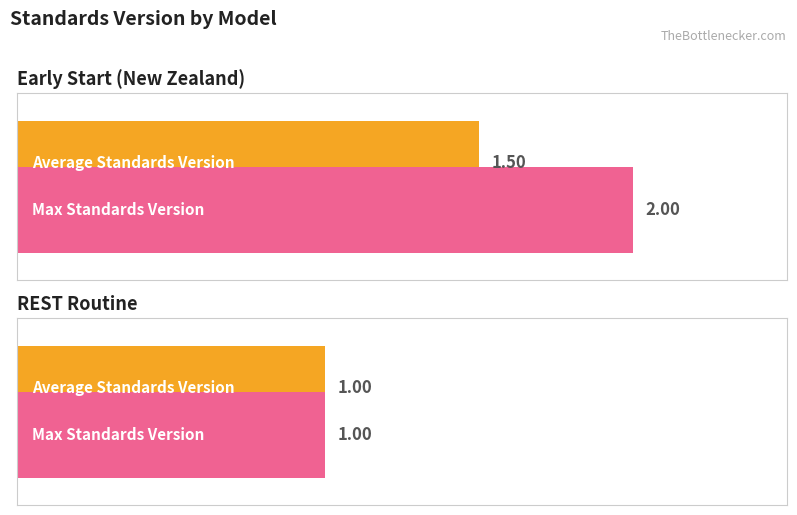

True or false: Average Standards Version has a value of 0.5 at REST Routine.

False